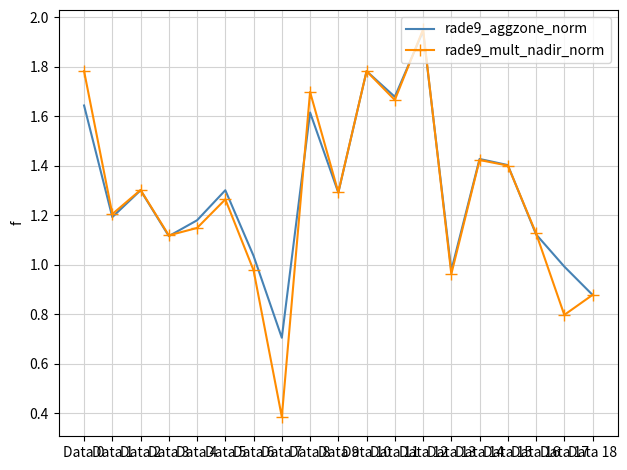

Where does the rade9_mult_nadir_norm series first go above 1?

Data 0